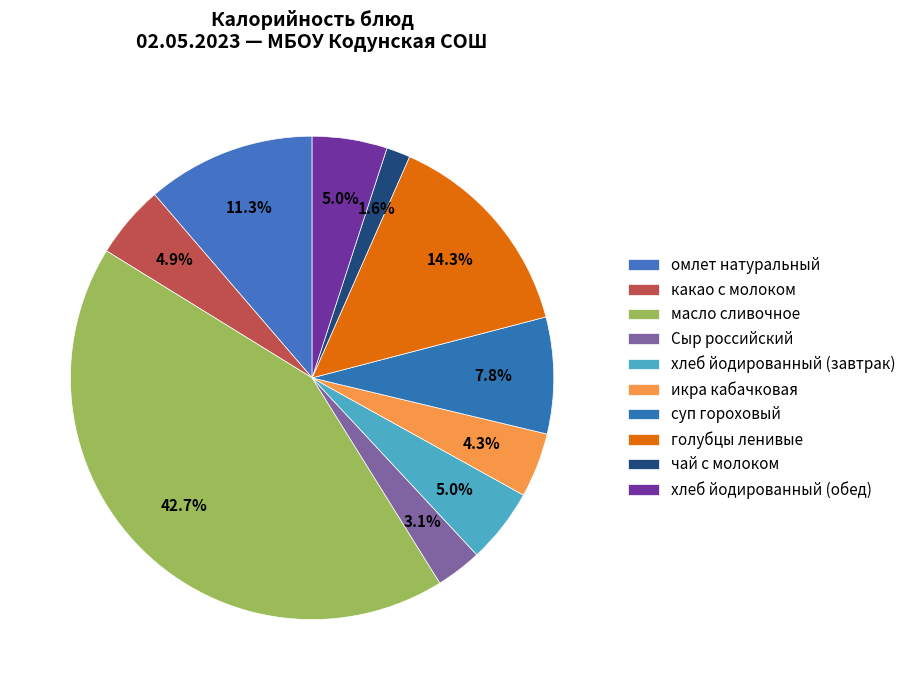

How many segments does this pie chart have?

10